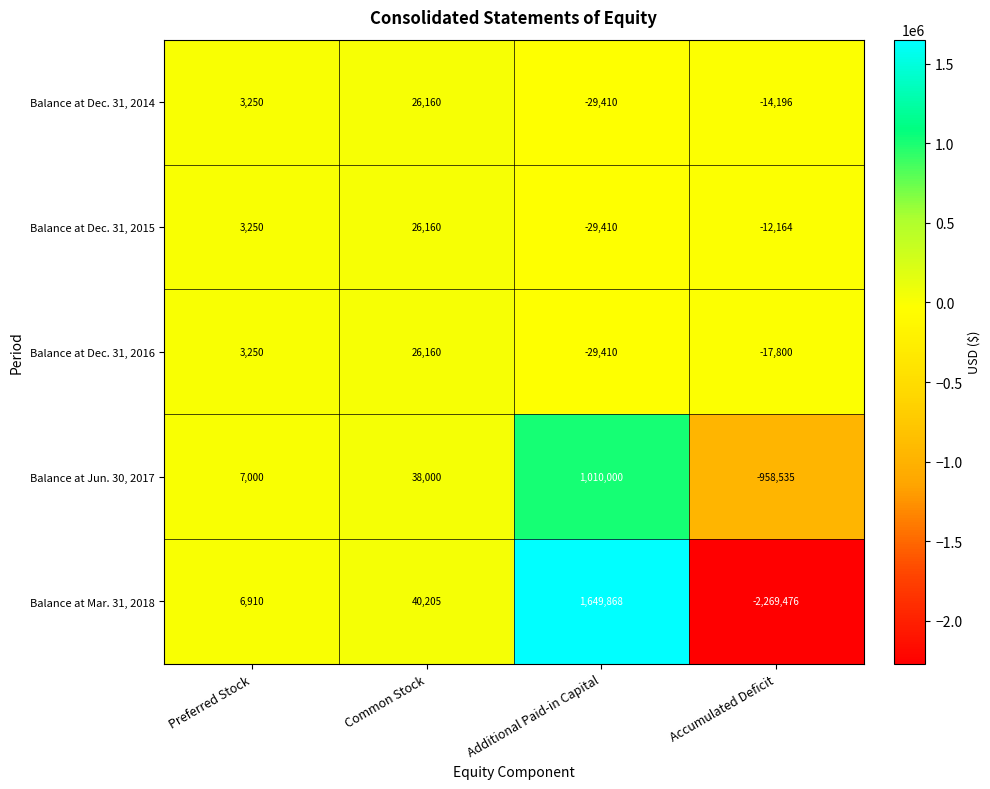

Count the Balance at Dec. 31, 2015 values in the range -12164 to 26160.

3